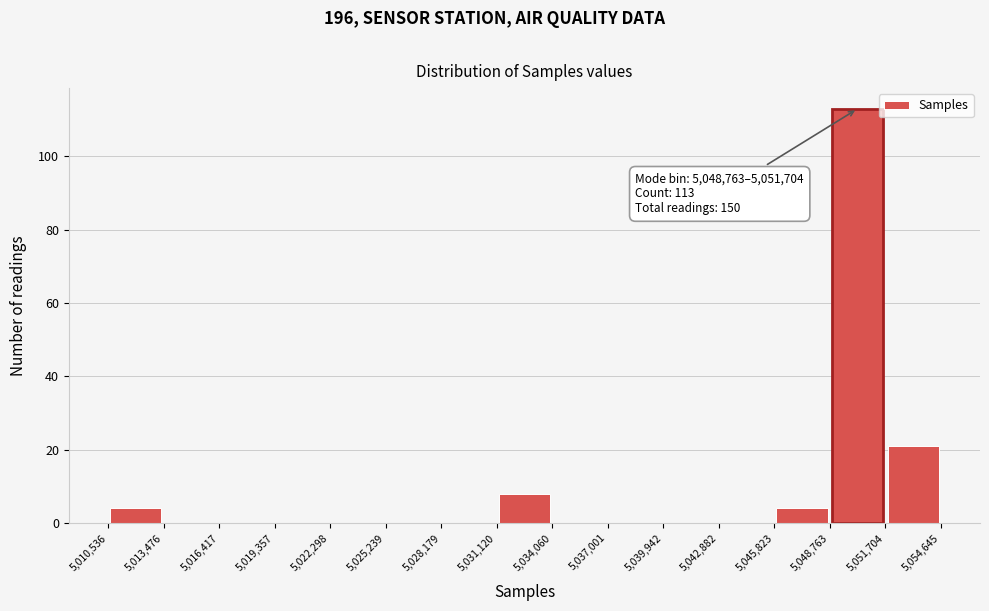

Over which range of the x-axis is the bar tallest?

5,048,763 to 5,051,704